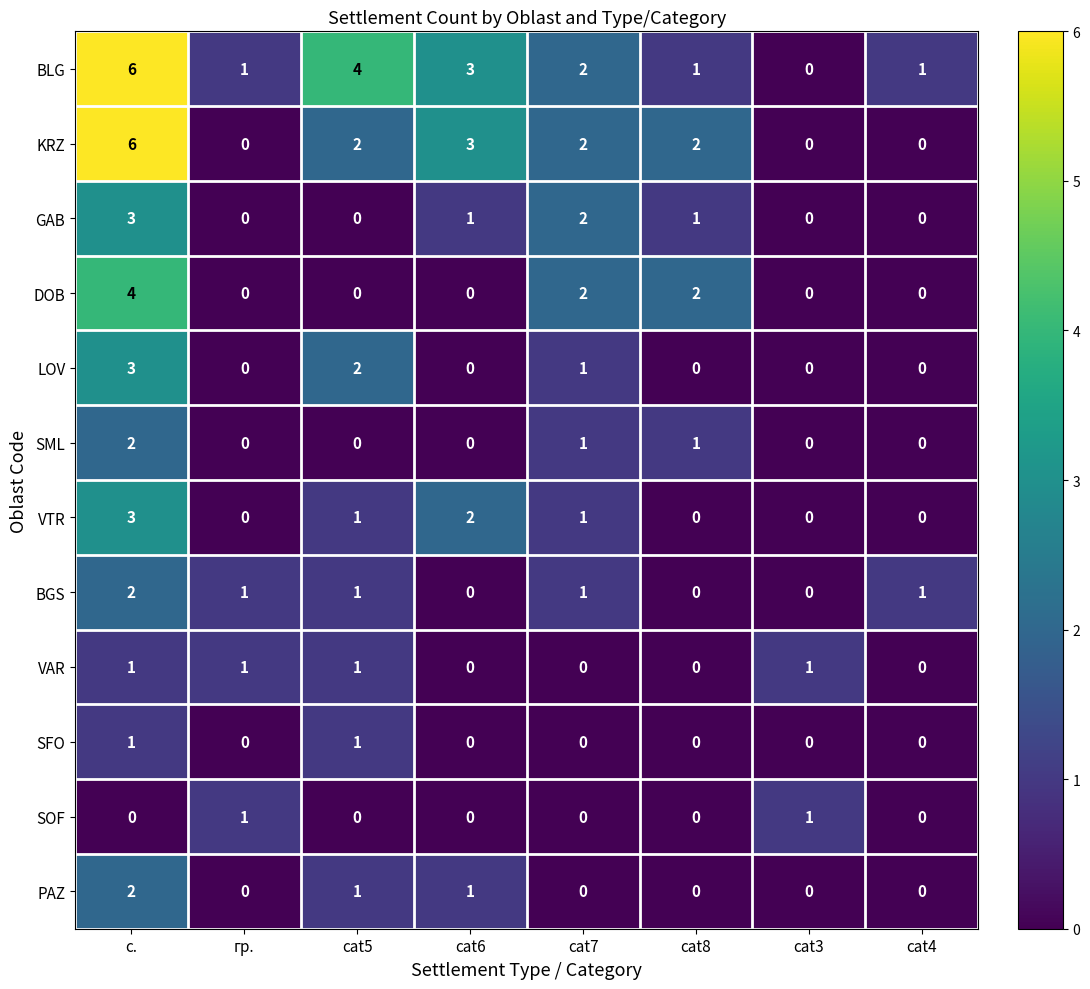

What is the maximum value shown in the chart?

6